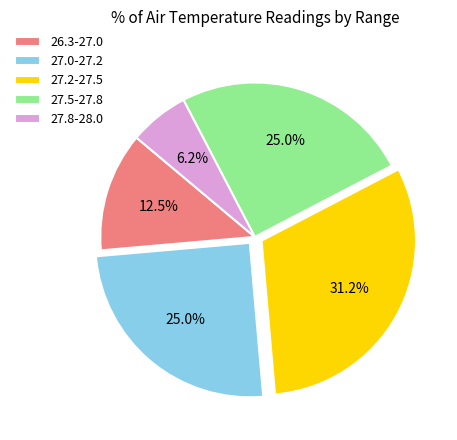

What is the smallest slice in the pie chart?

27.8-28.0